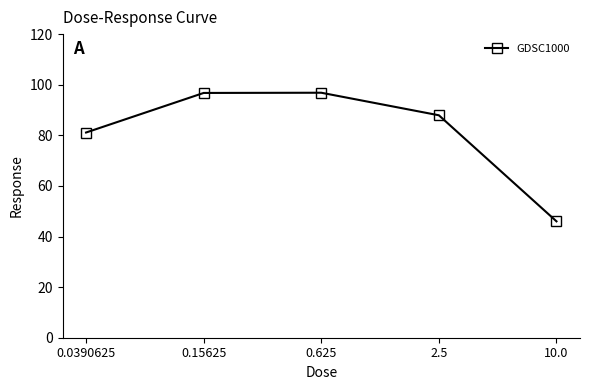

Which category has the lowest value across all series?

10.0